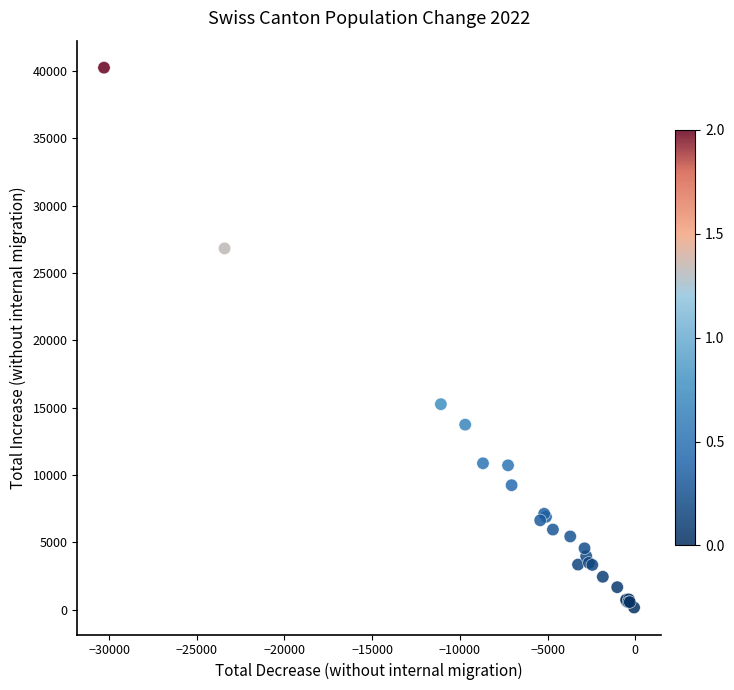

What Y value in the scatter plot is closest to 20213?

15267